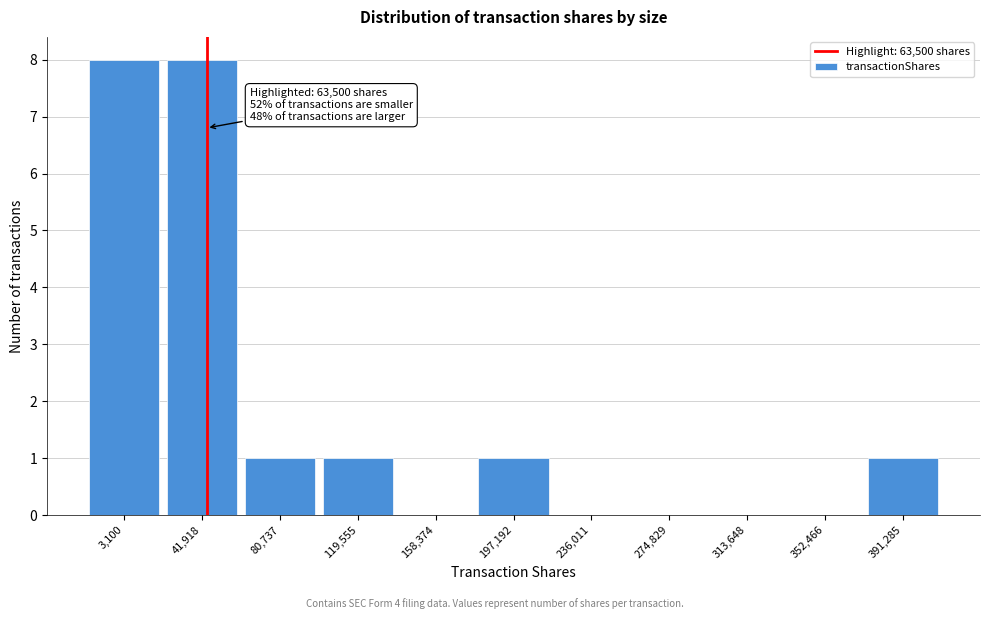

Reading left to right, what are all the values shown in this chart?

3,100=8	41,918=8	80,737=1	119,555=1	158,374=0	197,192=1	236,011=0	274,829=0	313,648=0	352,466=0	391,285=1